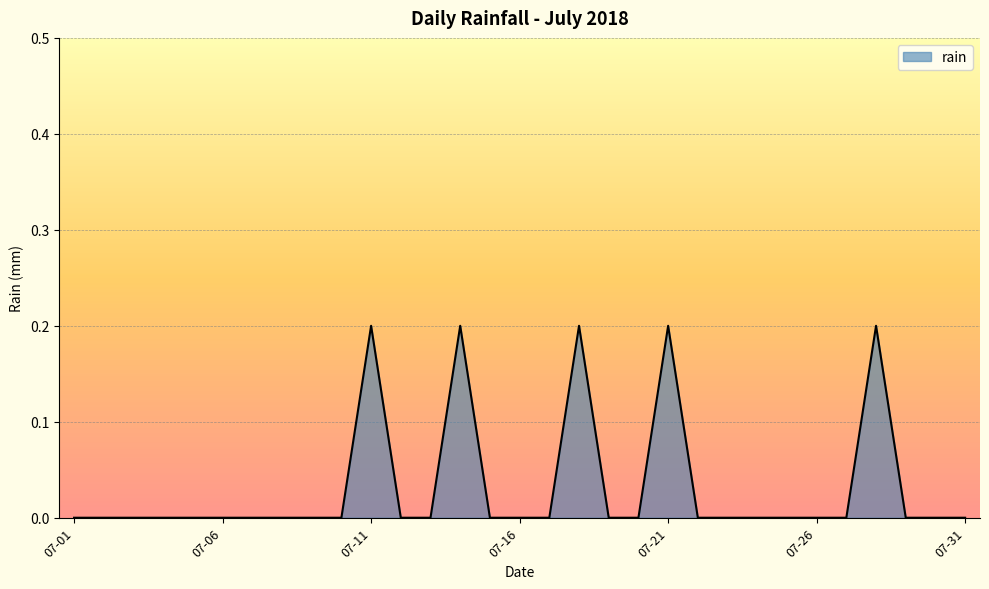

How many series are shown in this chart?

1